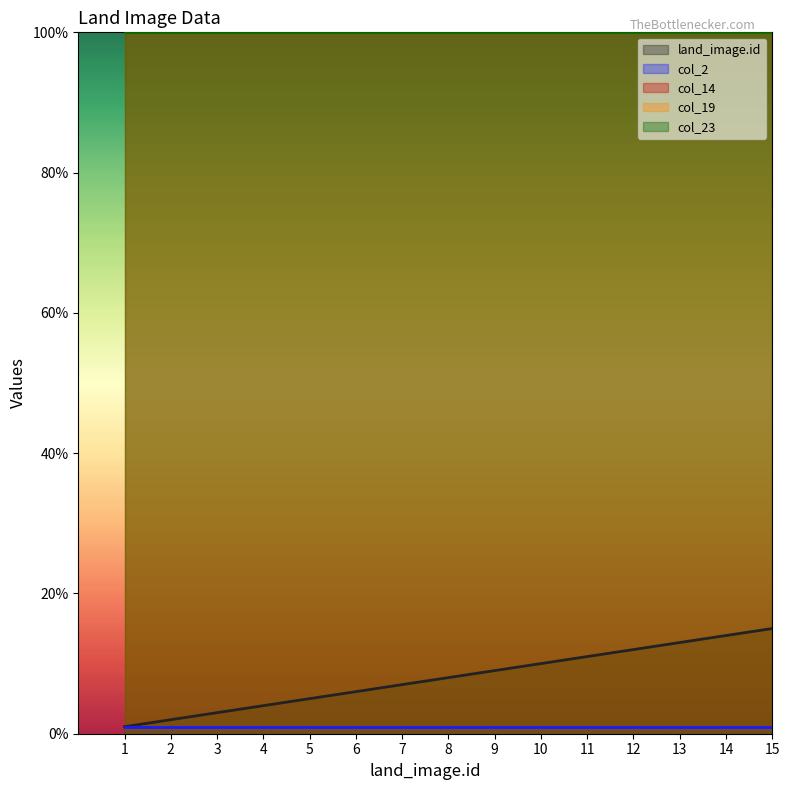

True or false: land_image.id and col_19 cross at least once.

False